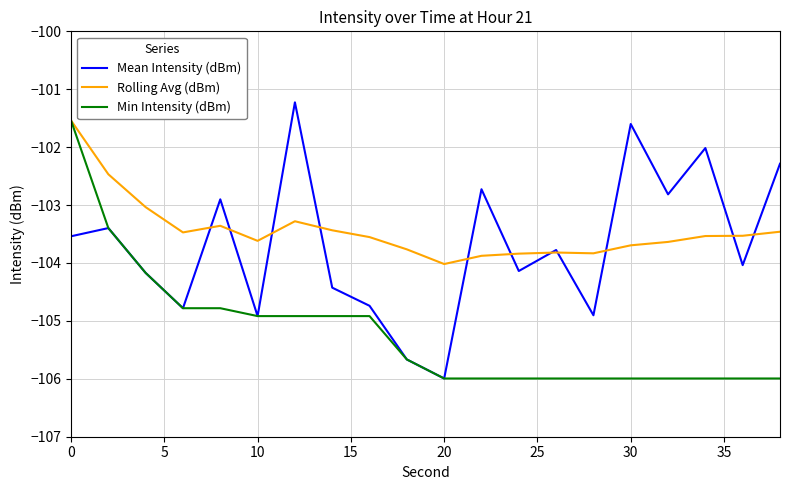

List the series in order of their overall mean, lowest first.

Min Intensity (dBm), Mean Intensity (dBm), Rolling Avg (dBm)